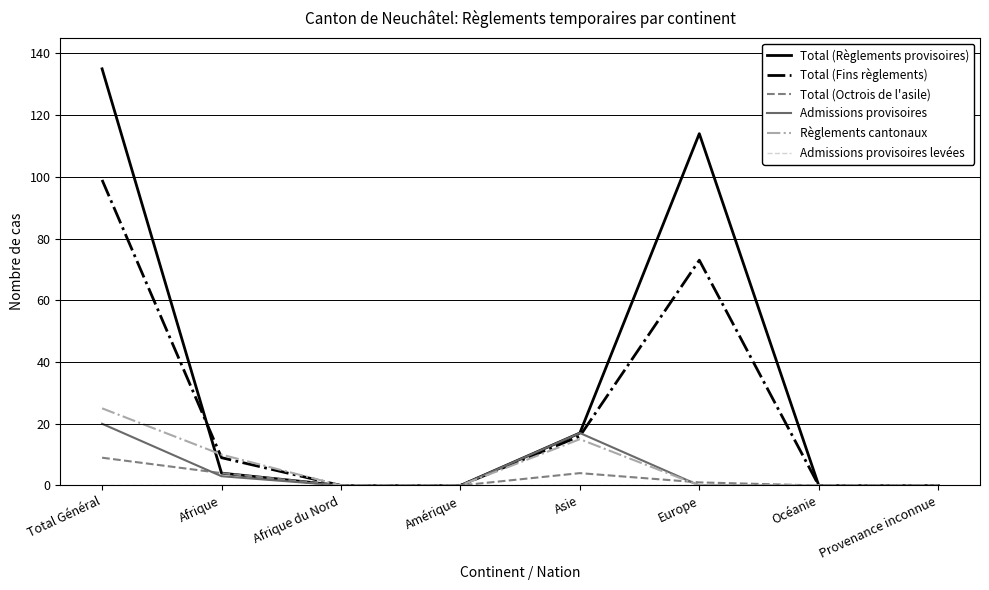

What is the total value across all series at Afrique?

30